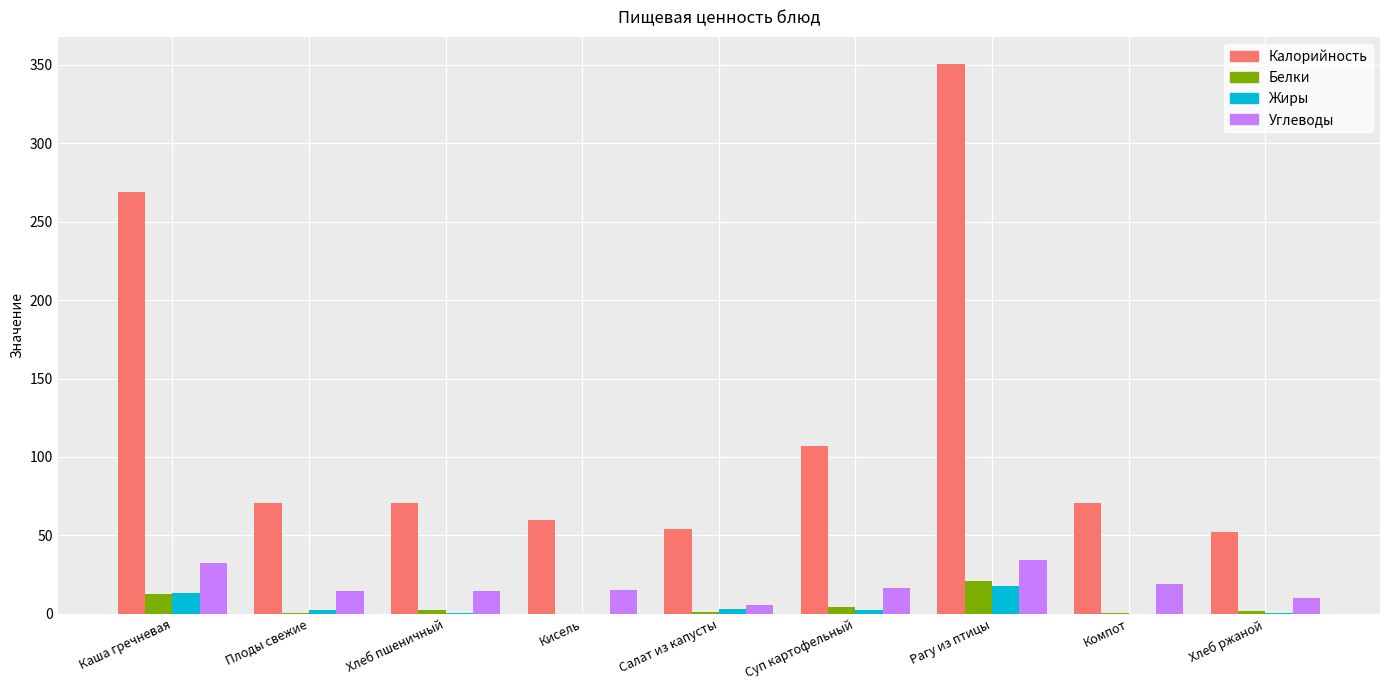

Which label corresponds to the largest value in the chart?

Рагу из птицы